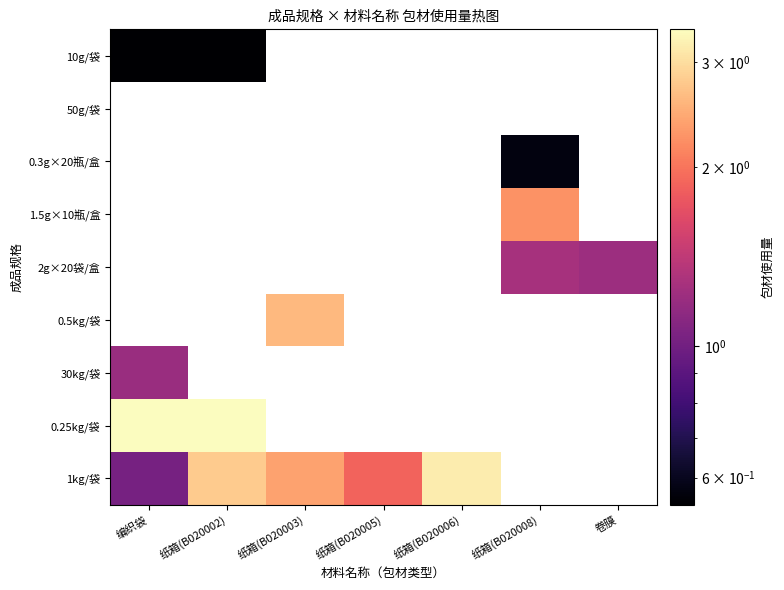

What is the minimum value shown in the chart?

0.5